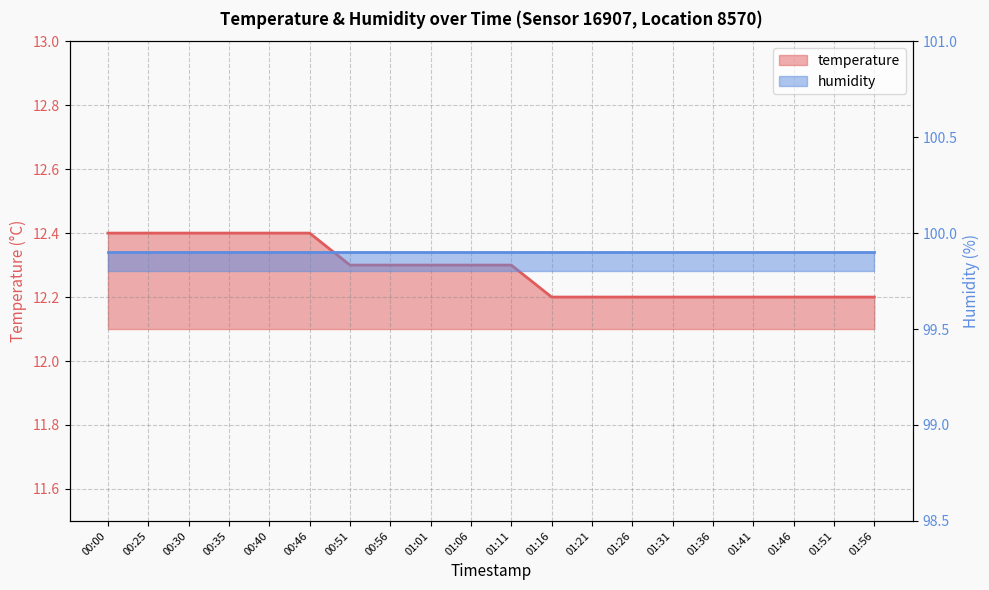

Between 00:35 and 01:51, which is larger?

00:35